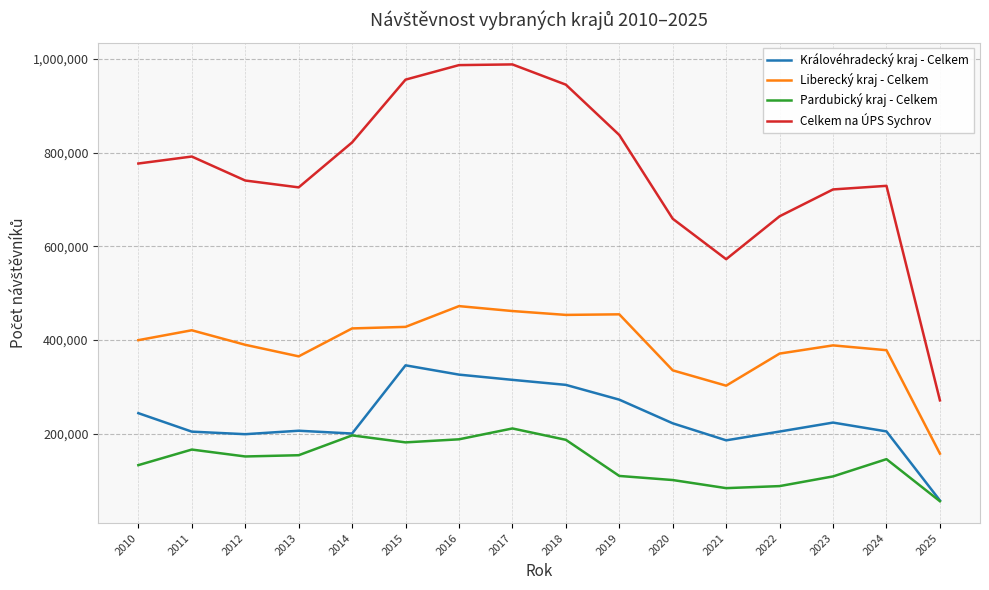

What is the total value across all series at 2016?

1973126